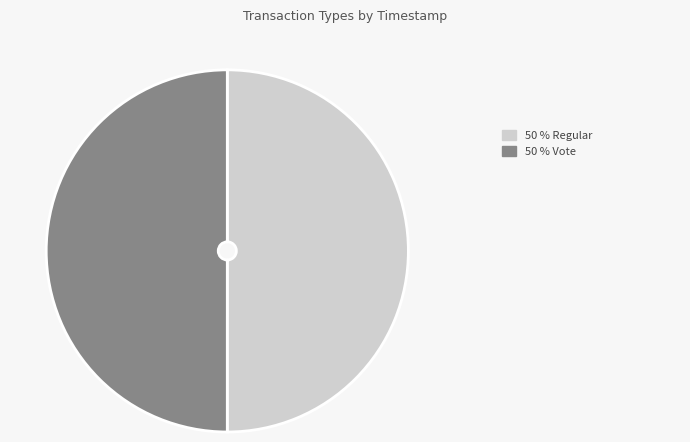

Rank the categories by value from highest to lowest.

Regular, Vote